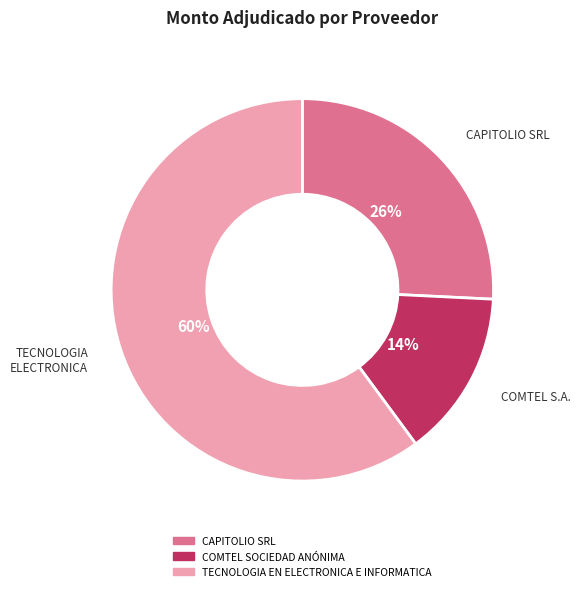

Between CAPITOLIO SRL and COMTEL SOCIEDAD ANÓNIMA, which is larger?

CAPITOLIO SRL